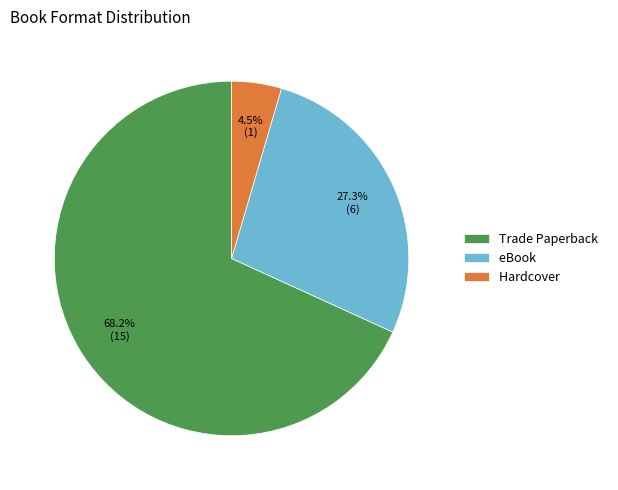

The Trade Paperback slice represents 68% of the pie. True or false?

True